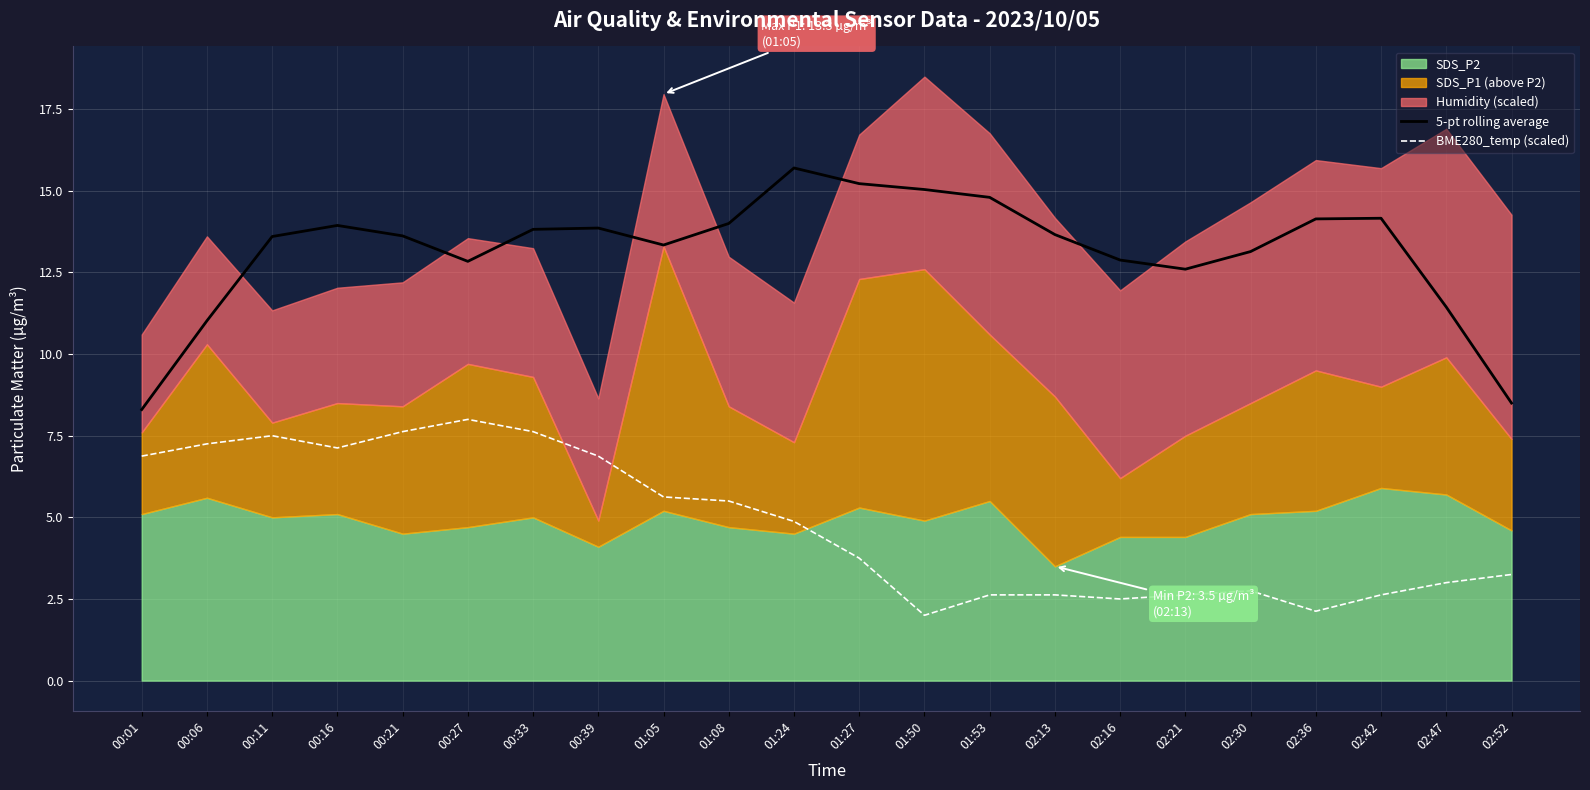

True or false: BME280_temp (scaled) and 5-pt rolling average intersect in this chart.

False